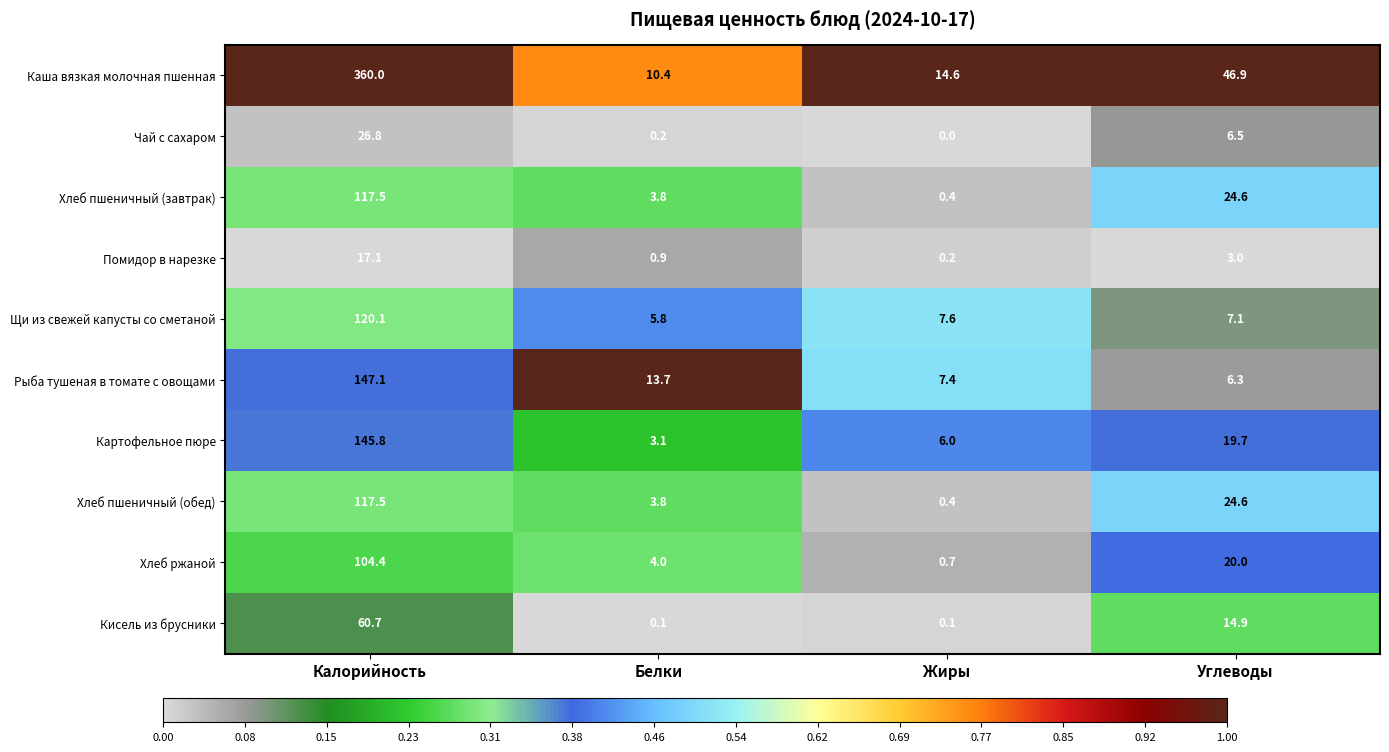

Rank the categories by Хлеб ржаной value from lowest to highest.

Жиры, Белки, Углеводы, Калорийность